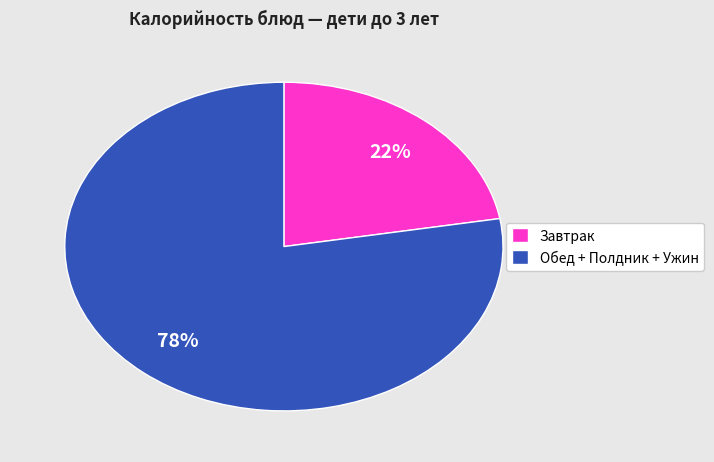

To the nearest percent, what portion does Обед + Полдник + Ужин represent?

78%